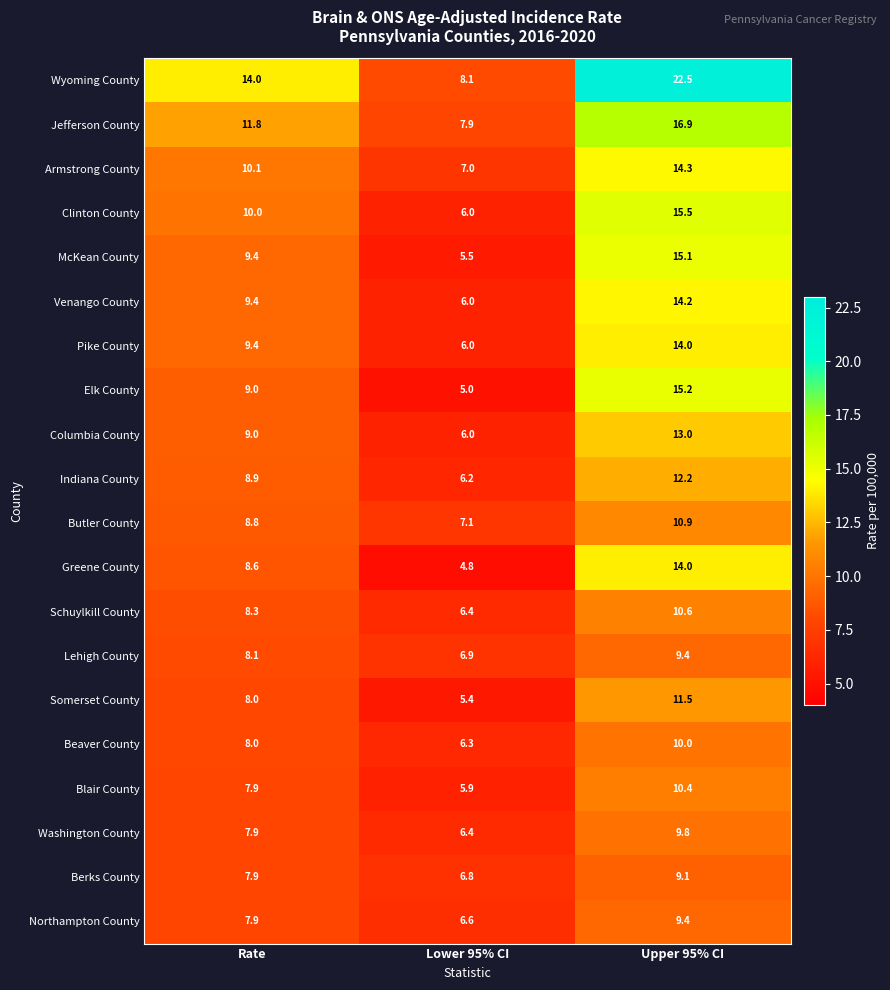

Rank the categories by Pike County value from highest to lowest.

Upper 95% CI, Rate, Lower 95% CI